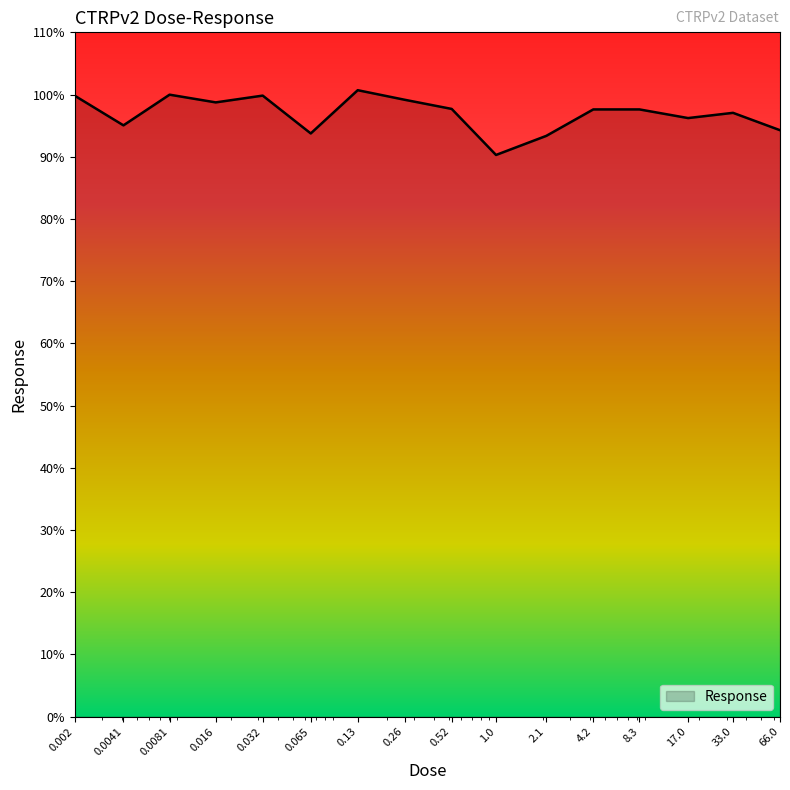

What is the maximum value shown in the chart?

100.7